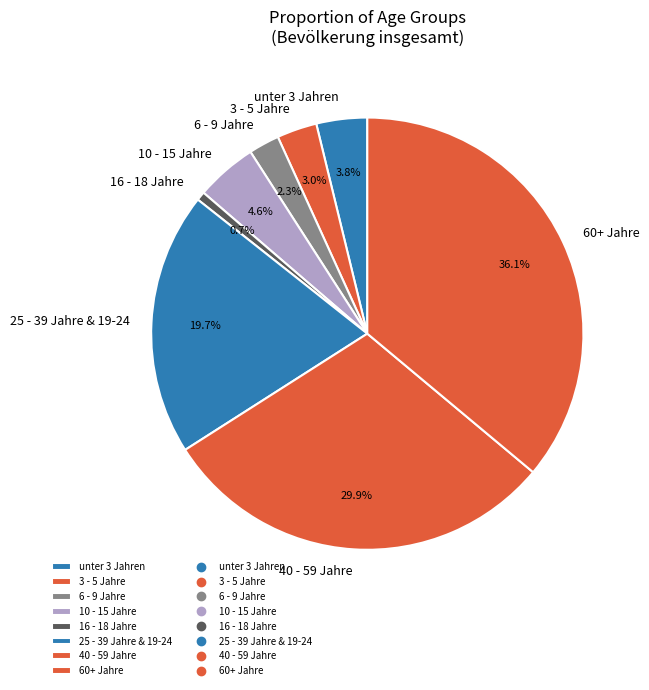

Rank the categories by value from lowest to highest.

16 - 18 Jahre, 6 - 9 Jahre, 3 - 5 Jahre, unter 3 Jahren, 10 - 15 Jahre, 25 - 39 Jahre & 19-24, 40 - 59 Jahre, 60+ Jahre